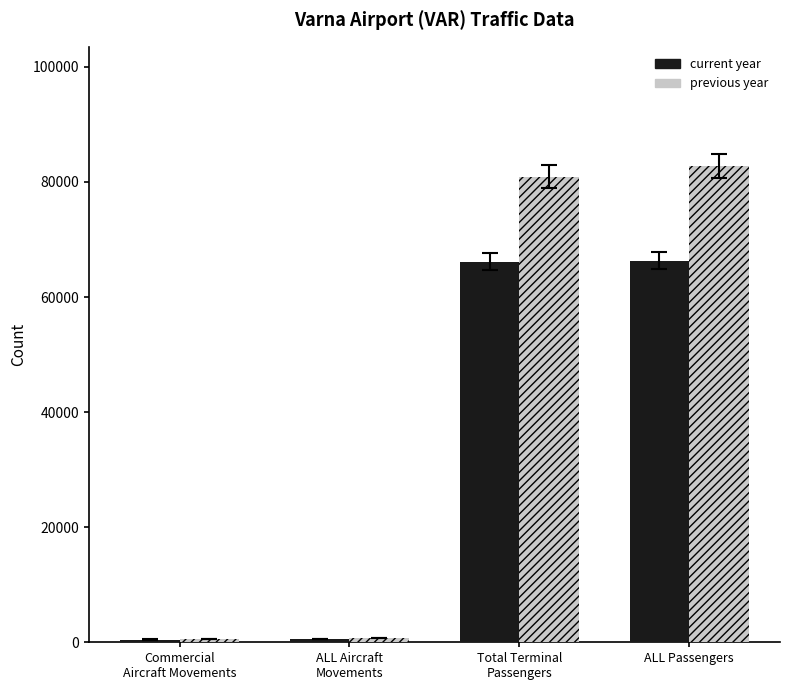

True or false: previous year has a value of 82787 at ALL Passengers.

True